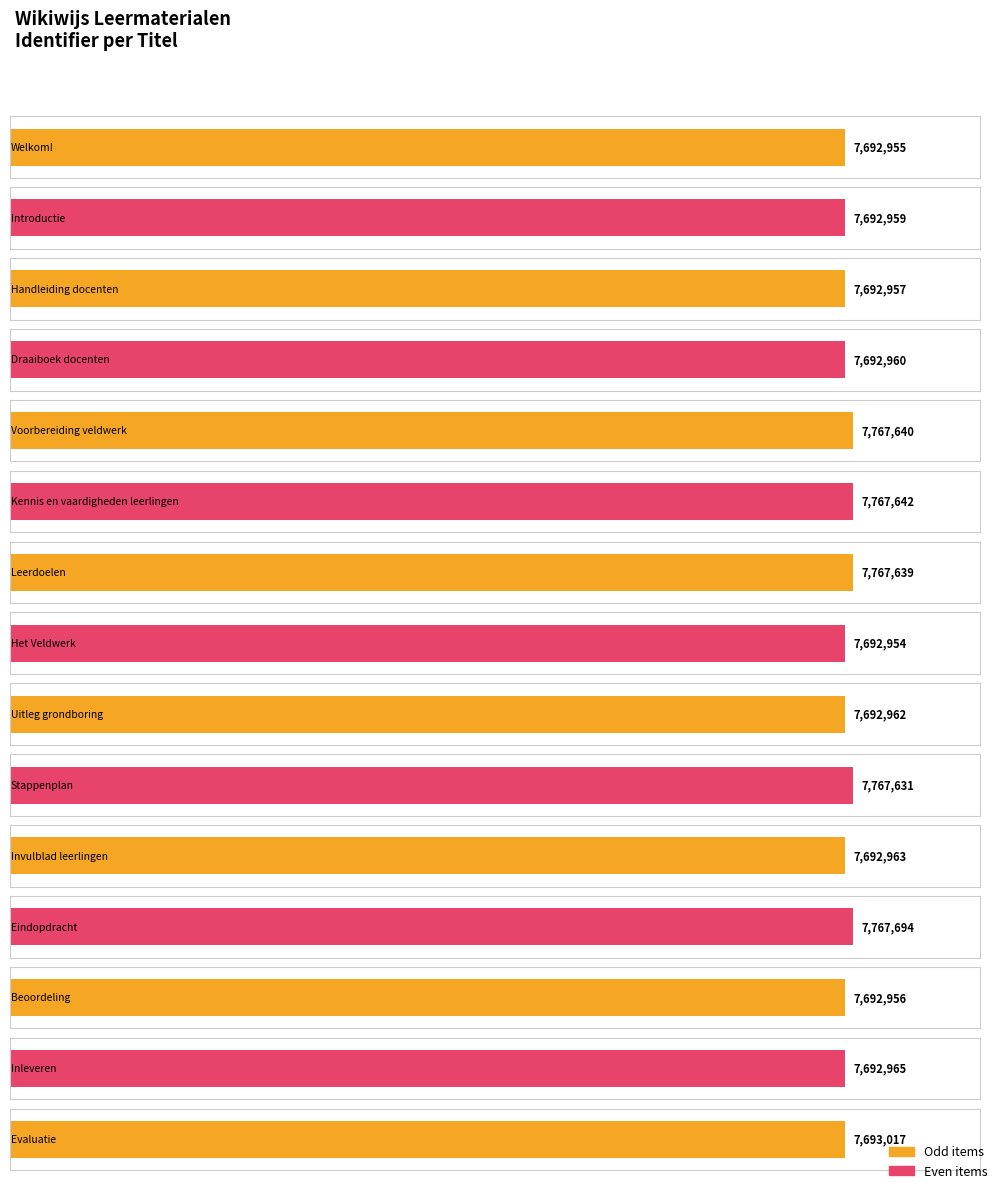

What is the change in value from Beoordeling to Evaluatie?

+61